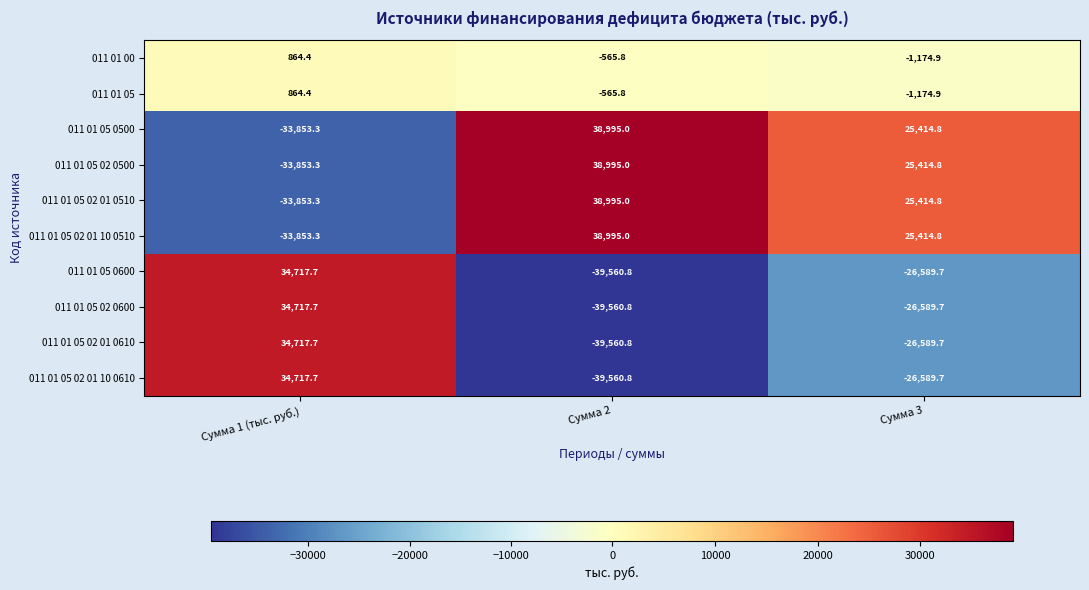

What is the maximum value shown in the chart?

38995.0